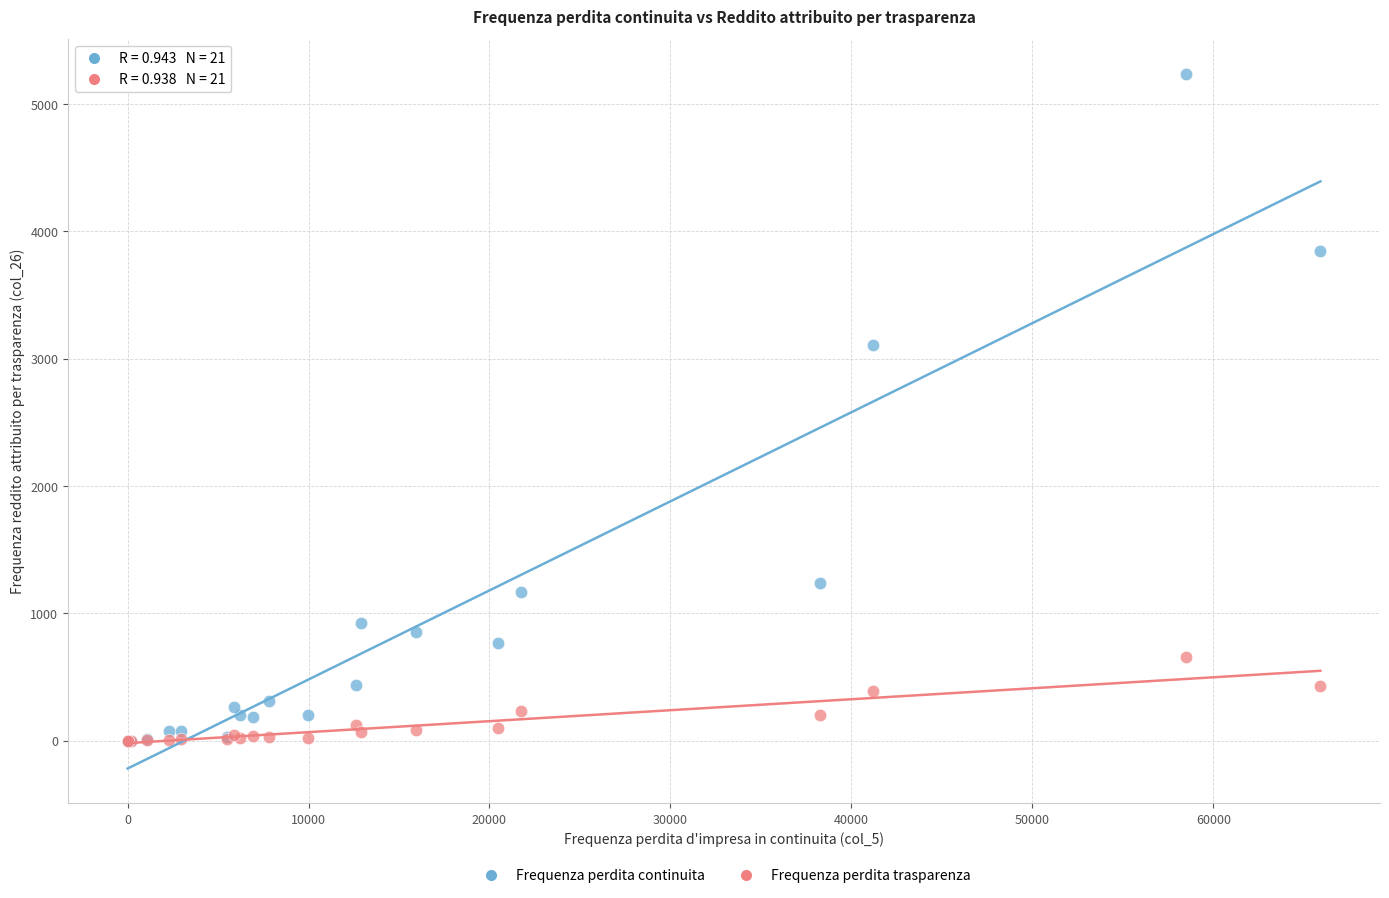

Across all series, what Y value is closest to 2618?

3108